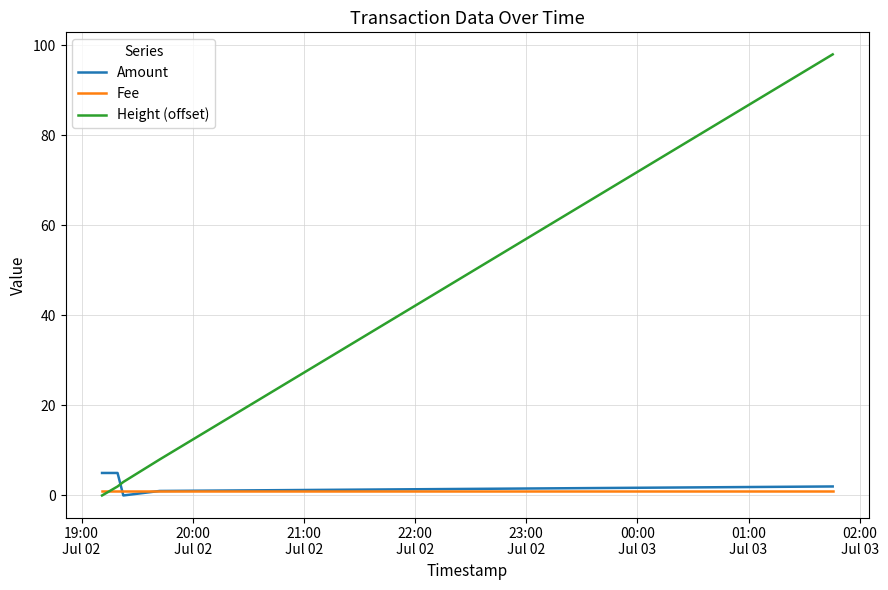

True or false: Amount has a value of -3 at 22:00
Jul 02.

False